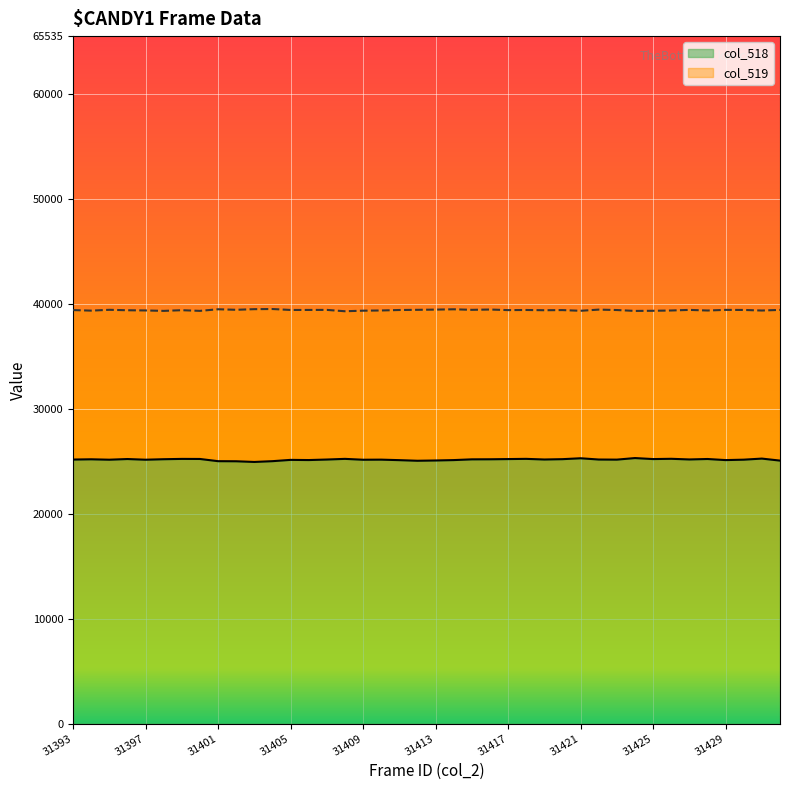

Rank the categories by col_518 value from highest to lowest.

31424, 31421, 31431, 31426, 31418, 31408, 31399, 31400, 31428, 31396, 31417, 31425, 31420, 31398, 31416, 31394, 31415, 31427, 31419, 31422, 31407, 31393, 31423, 31410, 31430, 31395, 31397, 31409, 31405, 31406, 31414, 31429, 31411, 31413, 31432, 31412, 31401, 31404, 31402, 31403